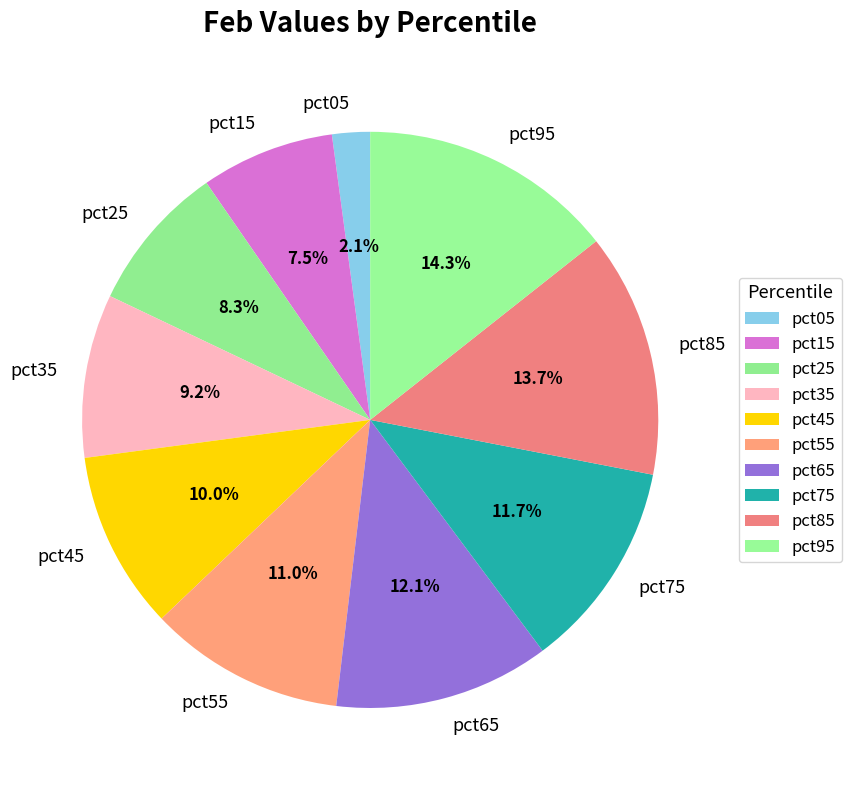

What percentage do pct15 and pct45 together represent?

17.5%